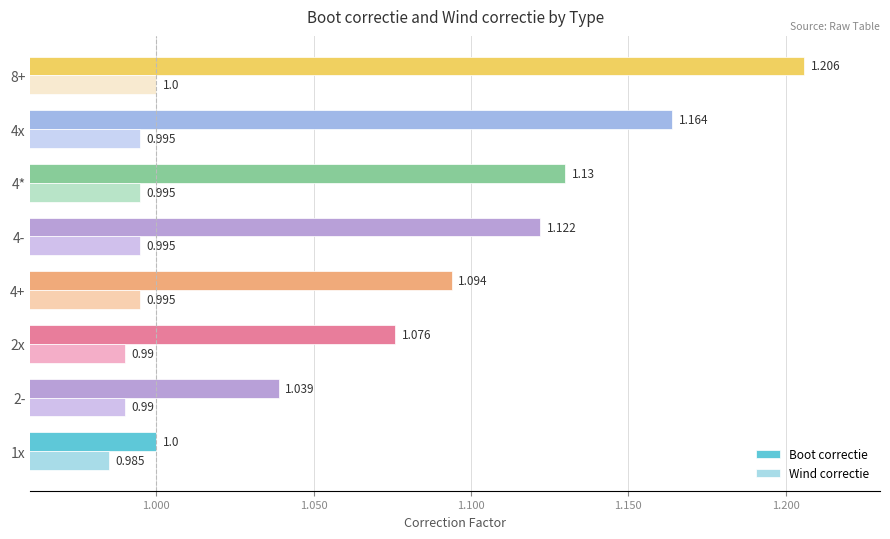

At 4-, list the series in order from smallest to largest.

Wind correctie, Boot correctie